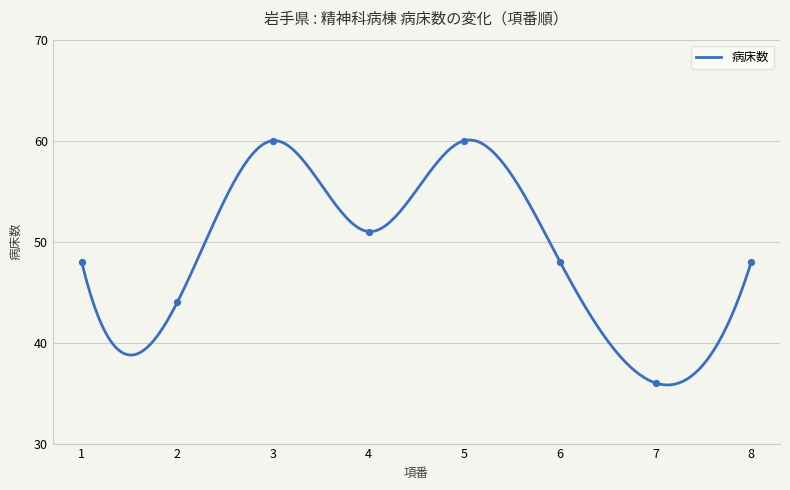

What is the change in value from 3 to 4?

-9